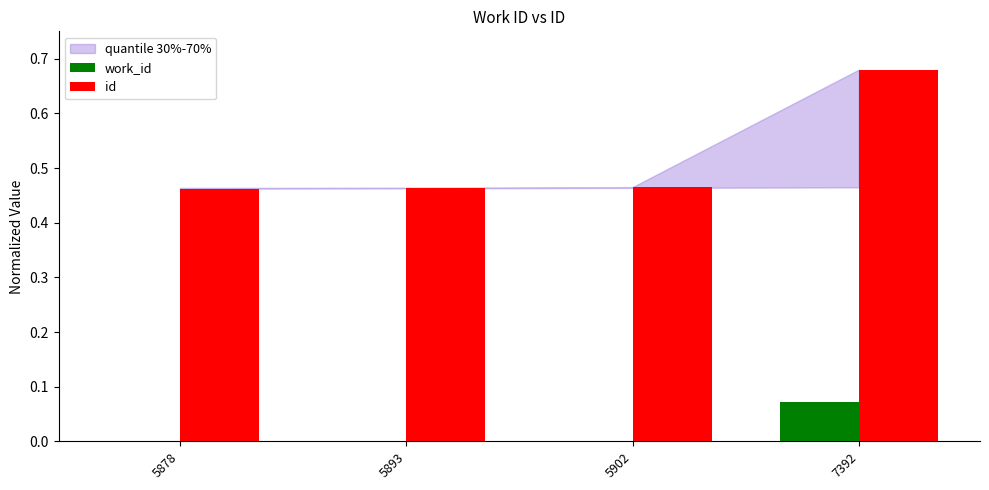

Which series has the largest total across all categories?

id